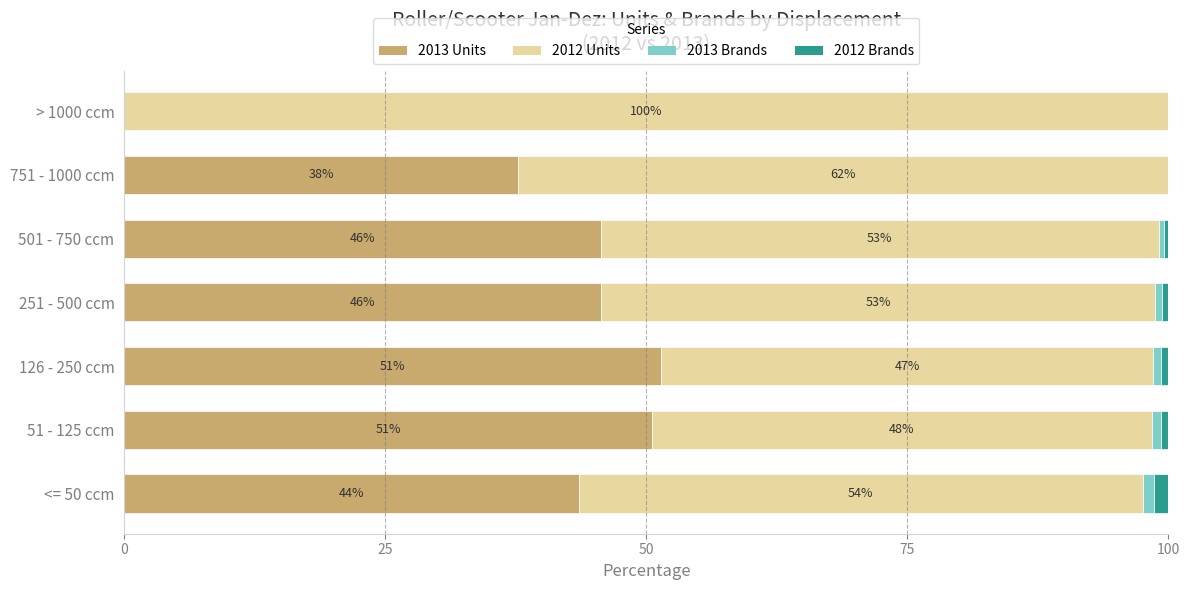

What is the maximum value for 2013 Units?

51.4